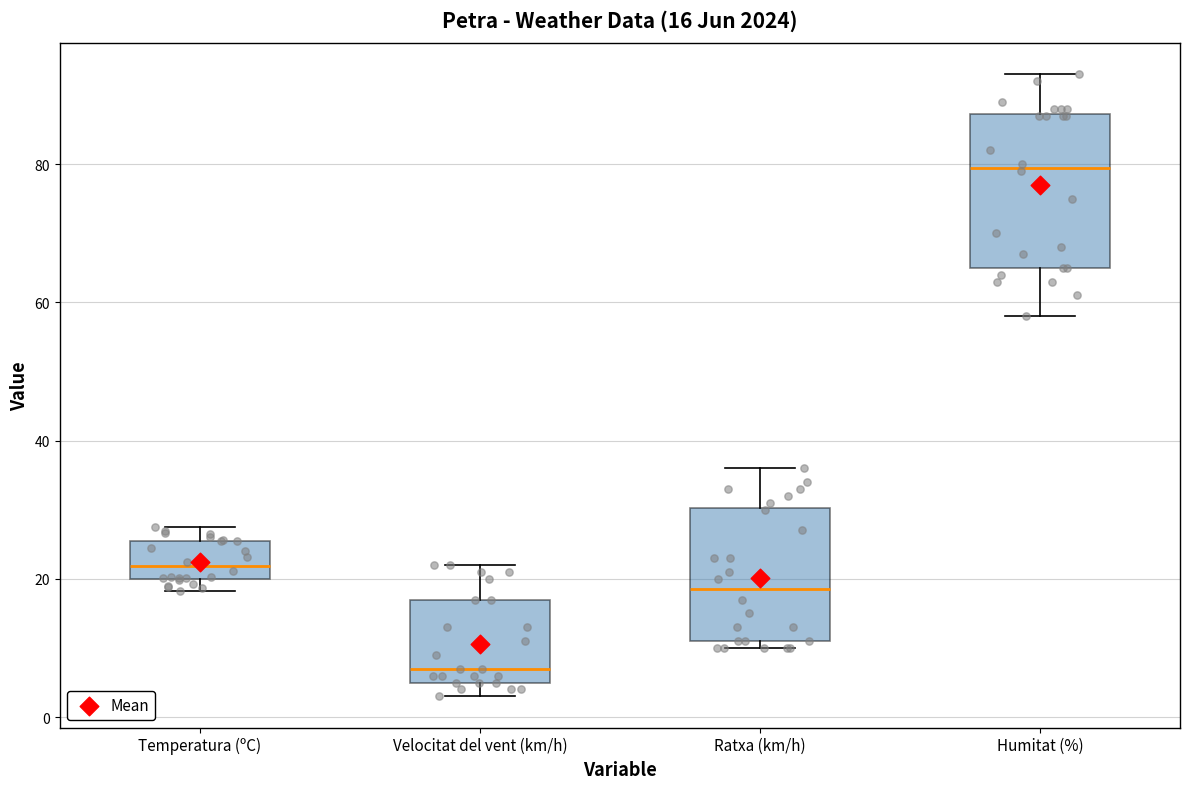

Which box's median line is the highest?

Humitat (%)